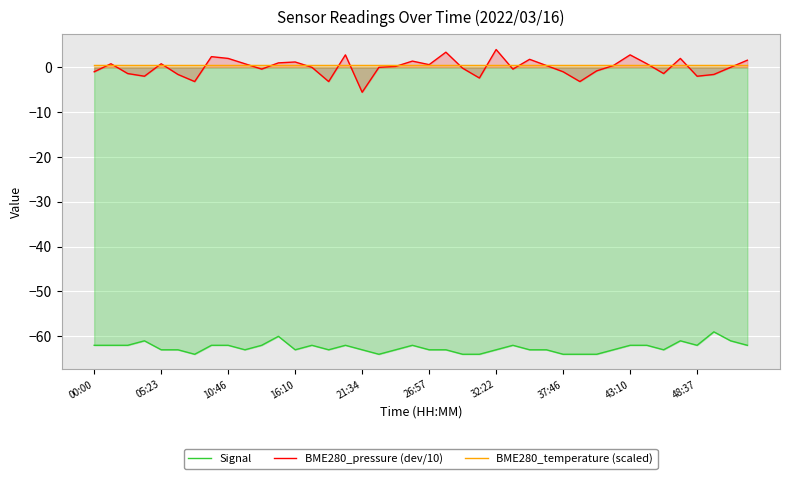

What is the lowest value of the BME280_pressure (dev/10) series?

-5.6